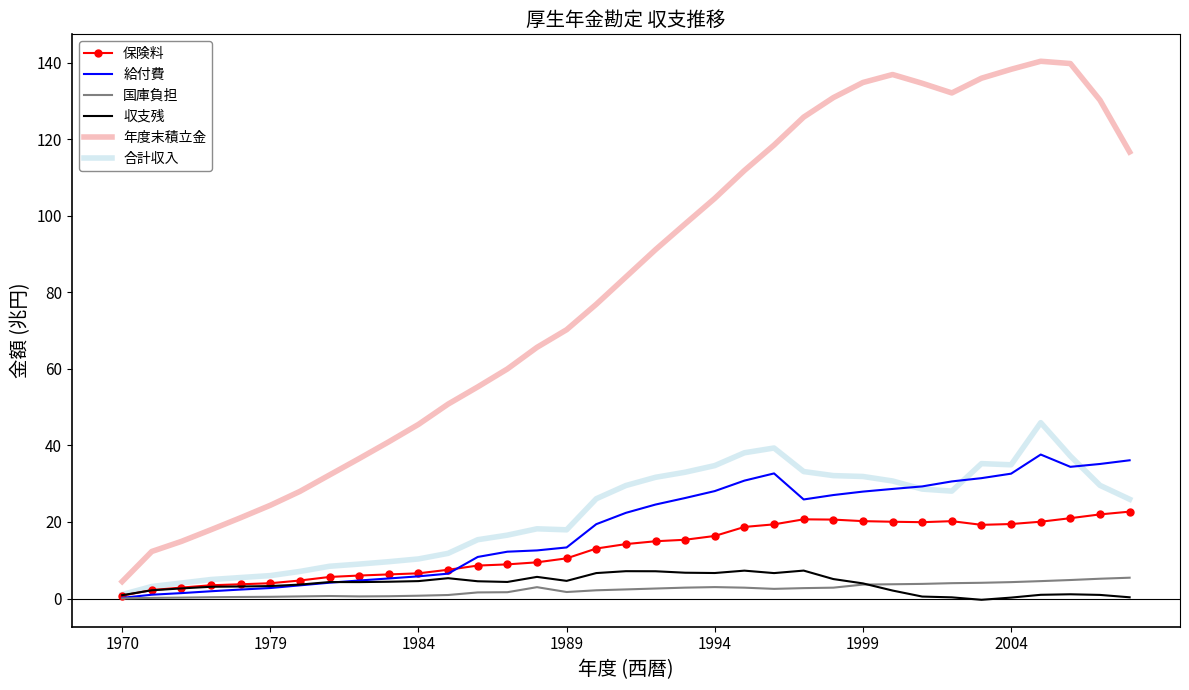

What is the highest value of the 収支残 series?

7.3